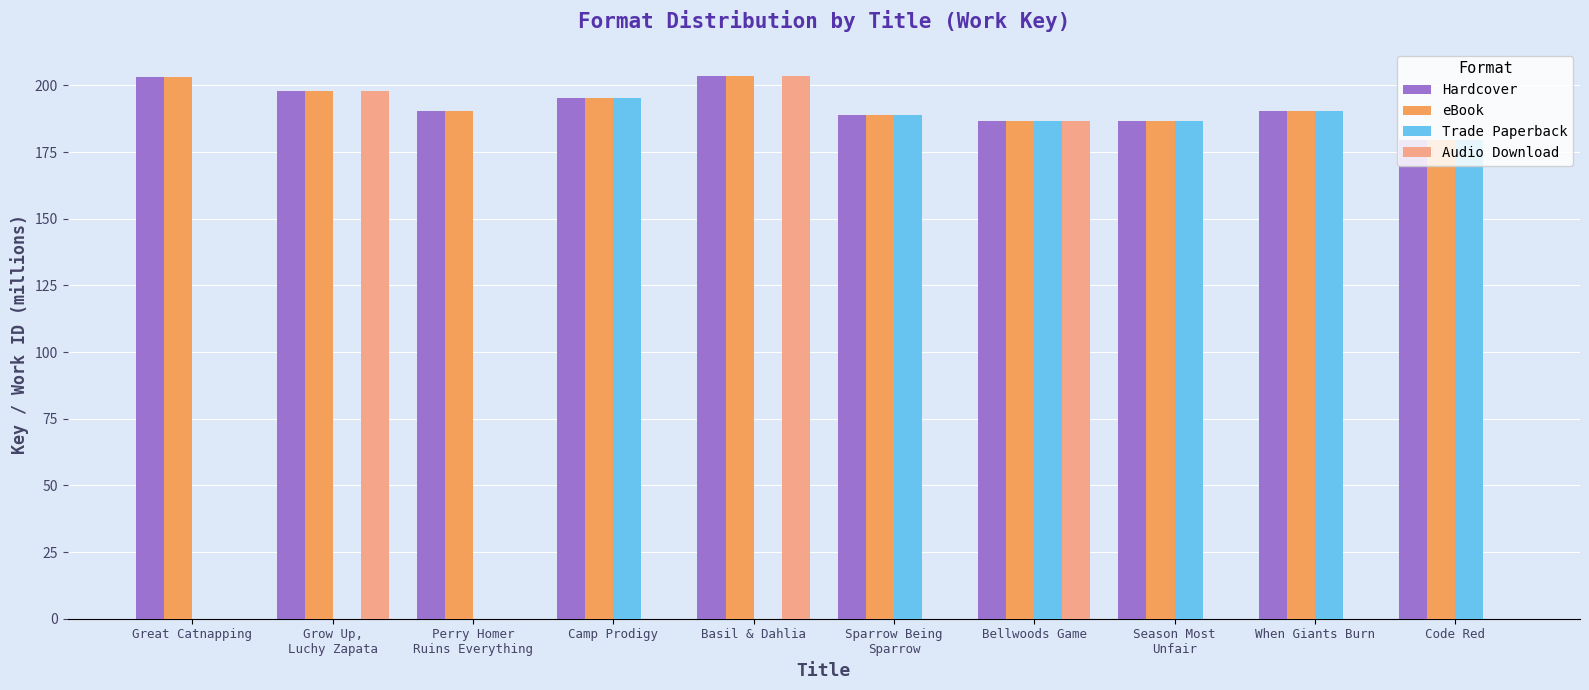

Which series changed the most between Great Catnapping and Basil & Dahlia?

Audio Download